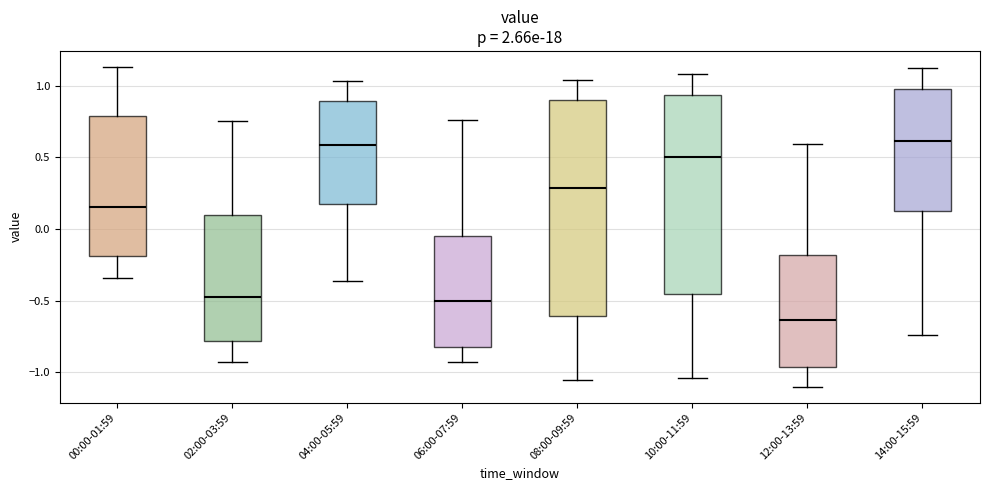

Reading left to right, read every box against the y-axis: the position of its median line, the range the box covers, and the ends of its whiskers. The values are not printed on the chart, so give them approximately, as read against the axis.

00:00-01:59: median 0.15, box -0.20 to 0.80, whiskers -0.35 to 1.15
02:00-03:59: median -0.45, box -0.80 to 0.10, whiskers -0.95 to 0.75
04:00-05:59: median 0.60, box 0.15 to 0.90, whiskers -0.35 to 1.05
06:00-07:59: median -0.50, box -0.80 to -0.05, whiskers -0.95 to 0.75
08:00-09:59: median 0.30, box -0.60 to 0.90, whiskers -1.05 to 1.05
10:00-11:59: median 0.50, box -0.45 to 0.95, whiskers -1.05 to 1.10
12:00-13:59: median -0.65, box -0.95 to -0.20, whiskers -1.10 to 0.60
14:00-15:59: median 0.60, box 0.10 to 1.00, whiskers -0.75 to 1.10